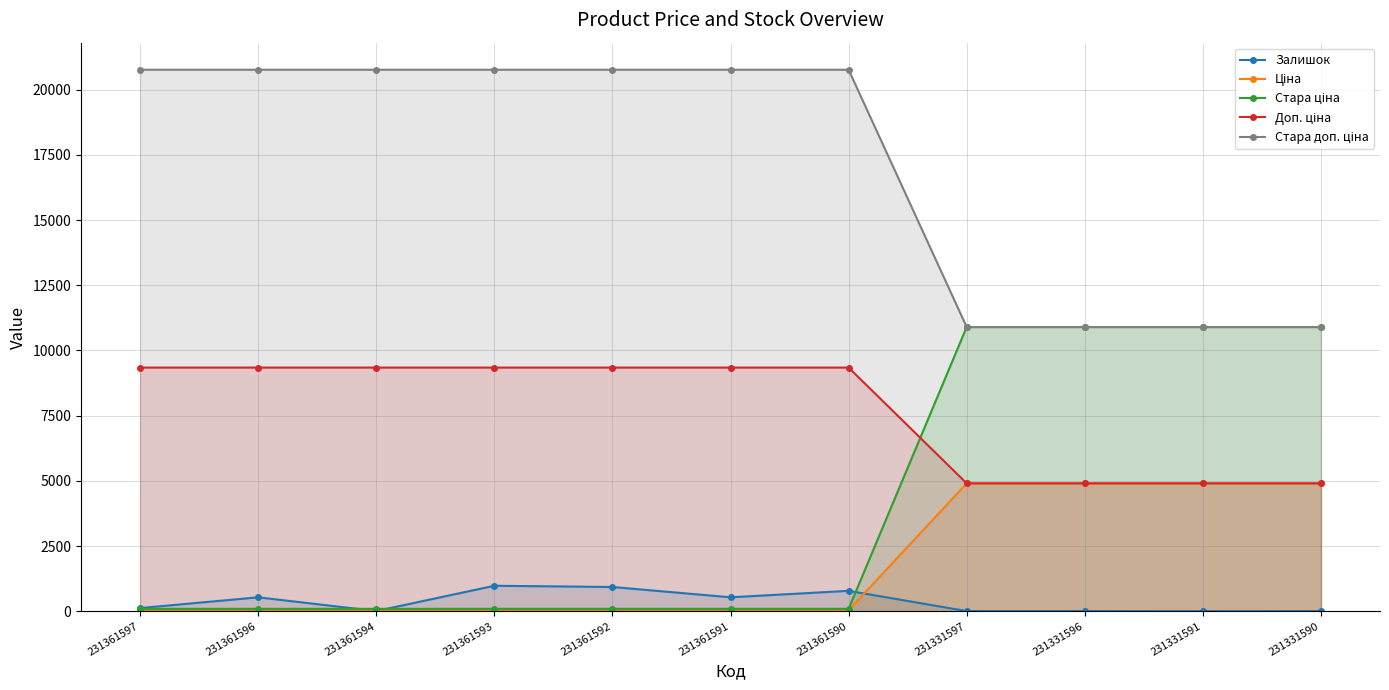

What is the value of the Стара доп. ціна point at the 3rd from the left?

20760.8